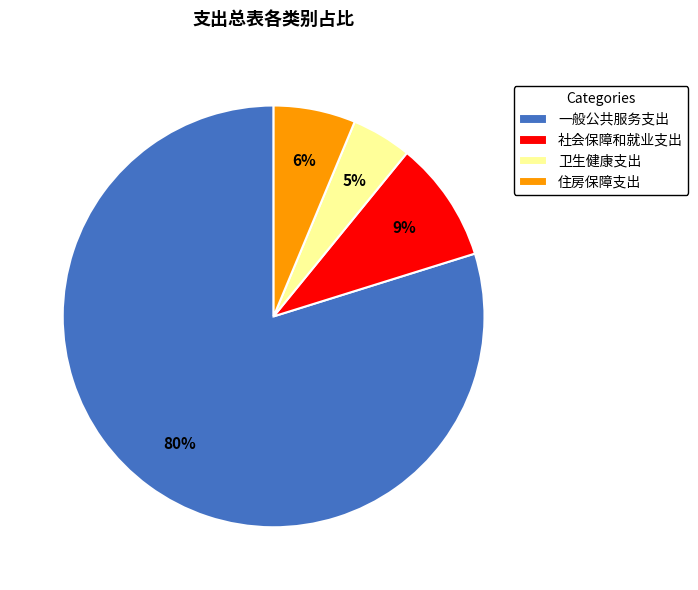

To the nearest percent, what is the difference between the 一般公共服务支出 and 社会保障和就业支出 slice percentages?

71%